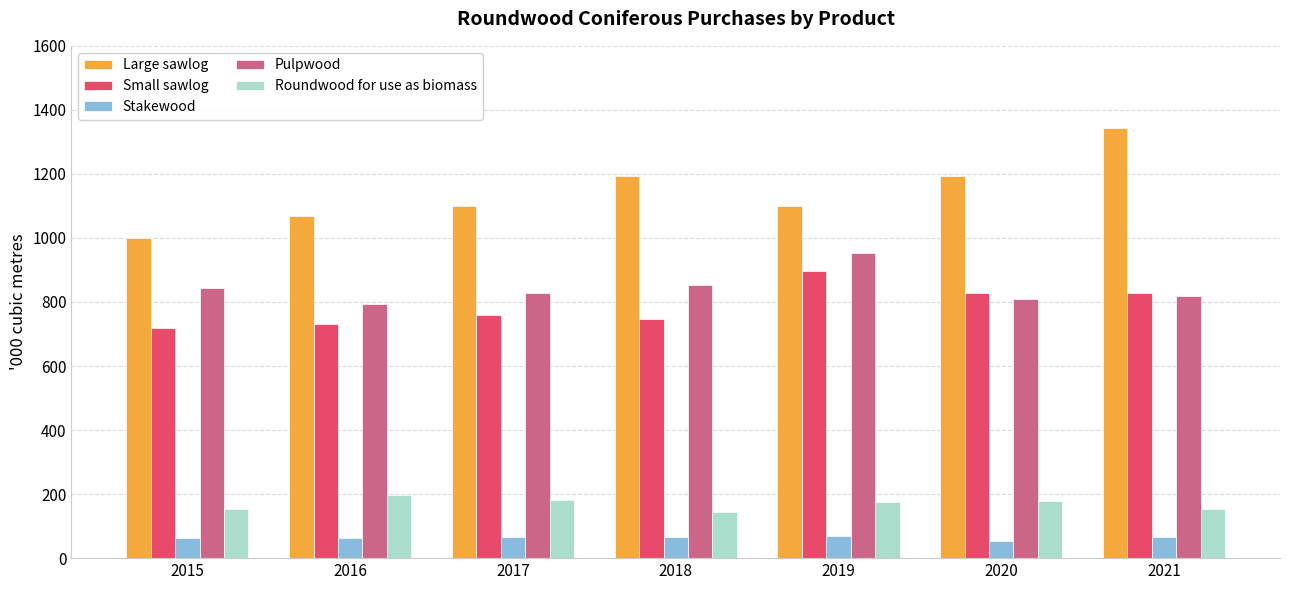

What is the value of the Roundwood for use as biomass bar at the 3rd from the left?

182